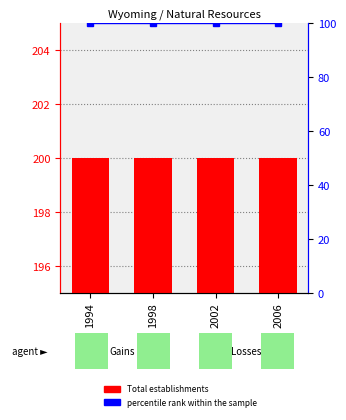

Are the bars grouped side by side (vs. stacked)?

Yes